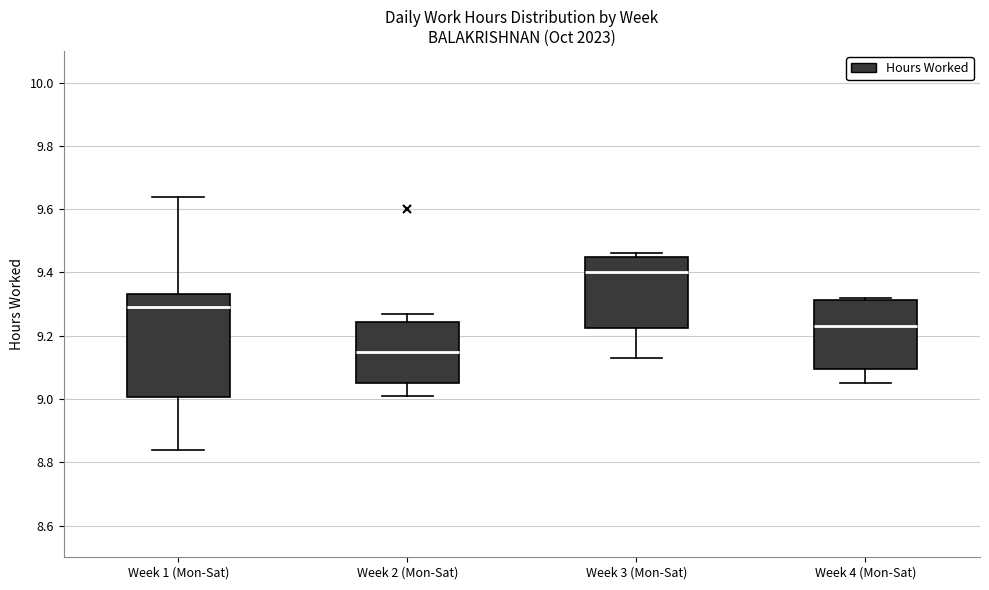

Reading left to right, transcribe this box plot: for each box, give where its median line is, the range the box spans, and where its two whiskers end, as read against the y-axis. The values are not printed on the chart, so give them approximately, as read against the axis.

Week 1 (Mon-Sat): median 9.30, box 9.00 to 9.34, whiskers 8.84 to 9.64
Week 2 (Mon-Sat): median 9.16, box 9.06 to 9.24, whiskers 9.02 to 9.28
Week 3 (Mon-Sat): median 9.40, box 9.22 to 9.44, whiskers 9.14 to 9.46
Week 4 (Mon-Sat): median 9.24, box 9.10 to 9.32, whiskers 9.06 to 9.32 (just above the box's upper edge)